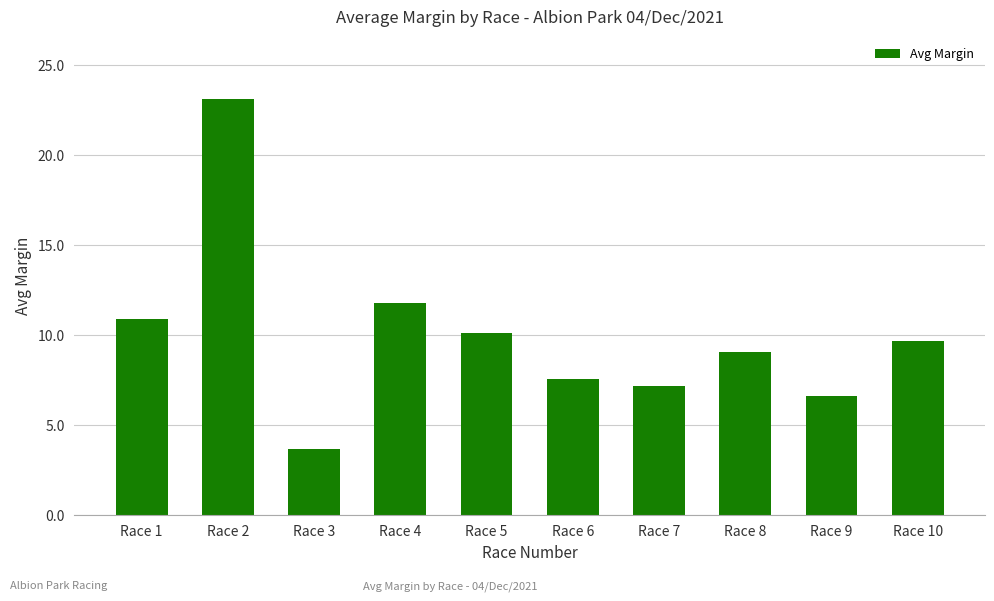

What is the greatest value displayed?

23.1